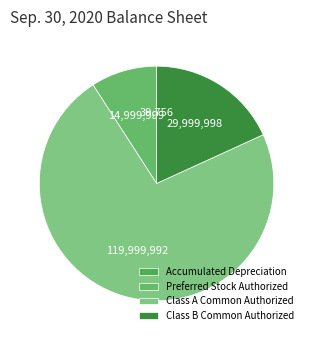

How many slices are in this pie chart?

4